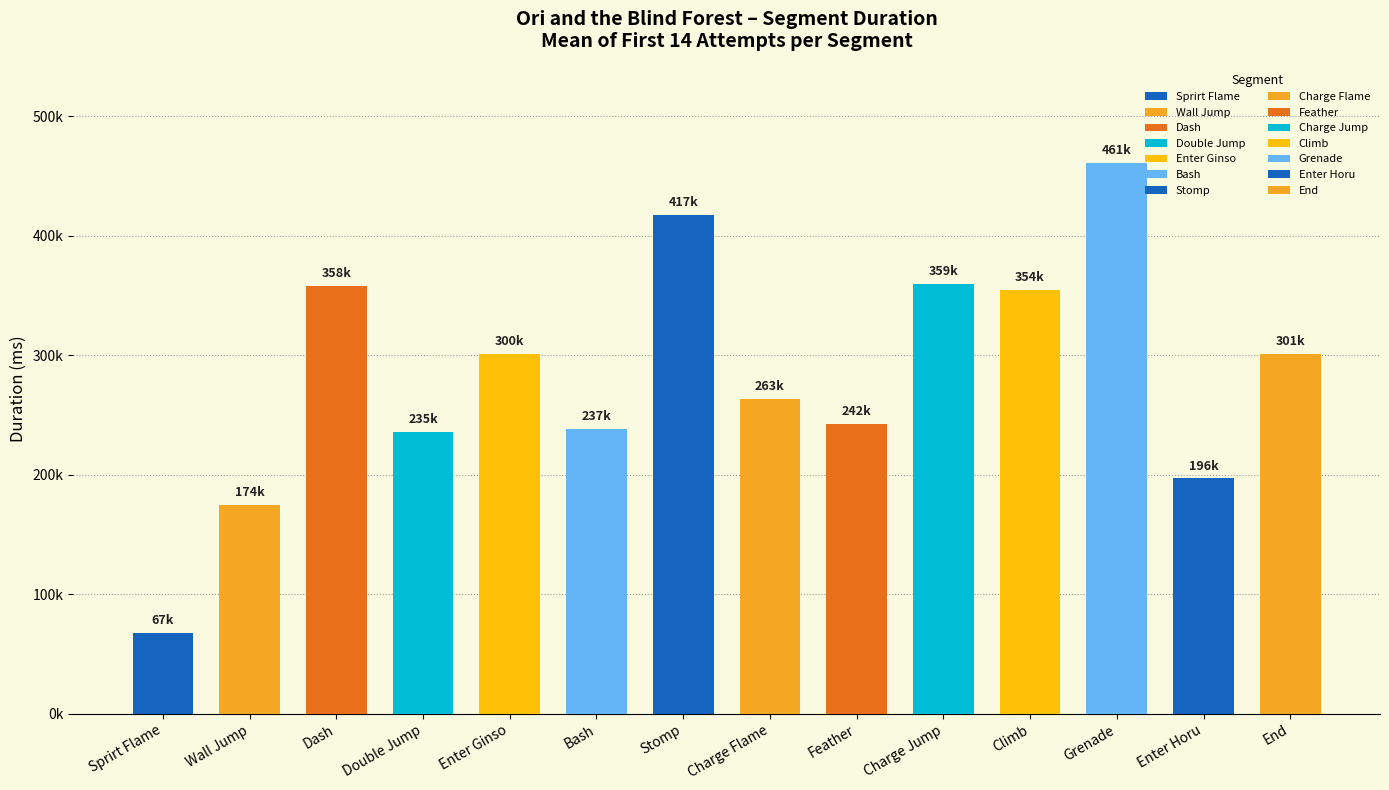

Between Enter Ginso and Bash, which is larger?

Enter Ginso